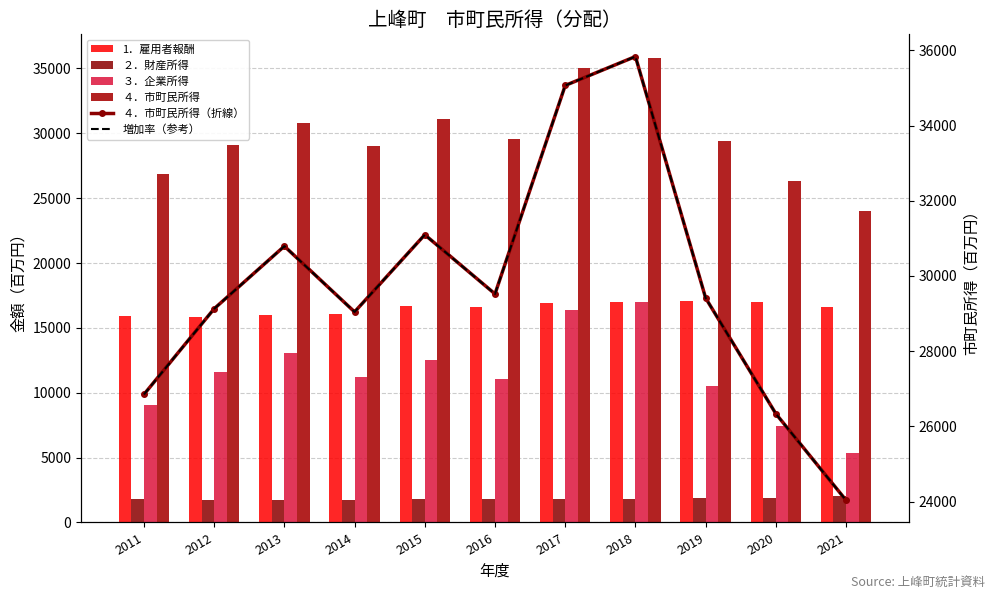

At which category is the sum across all series the highest?

2018